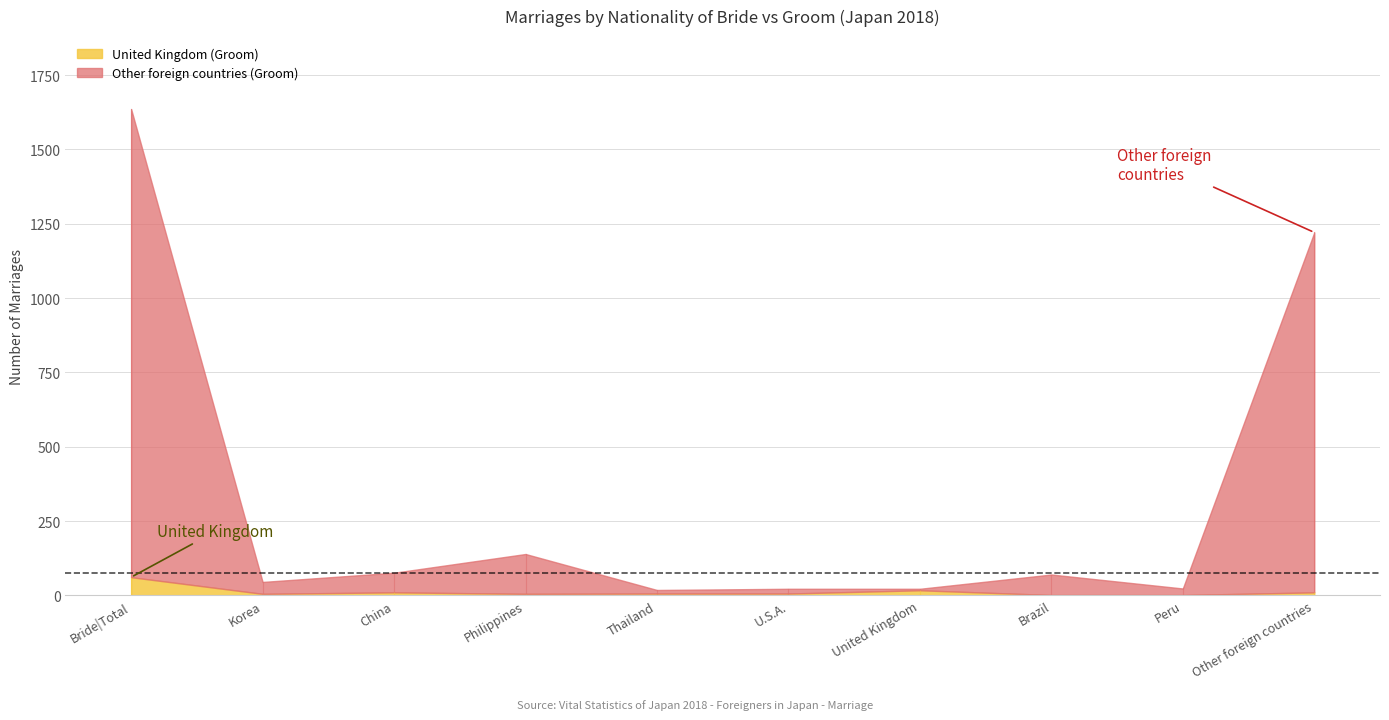

At which label does United Kingdom (Groom) reach its minimum?

Brazil